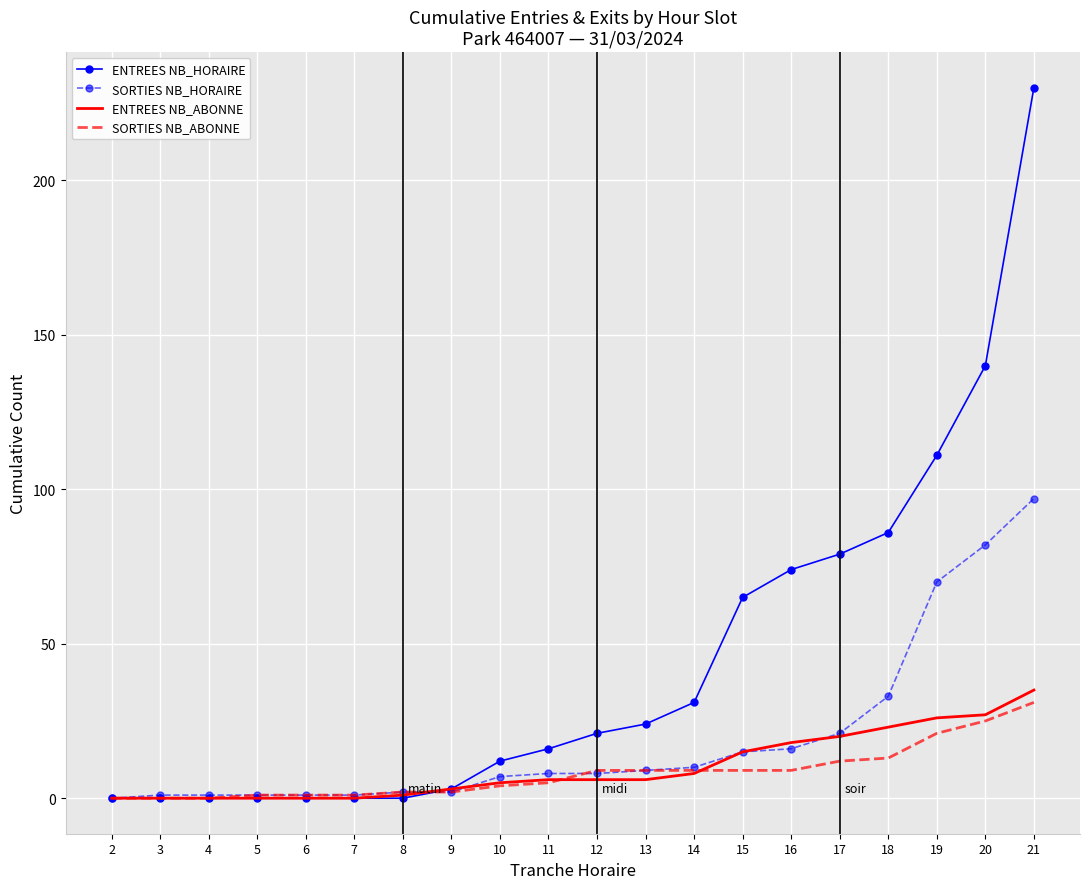

What is the maximum value for ENTREES NB_HORAIRE?

230